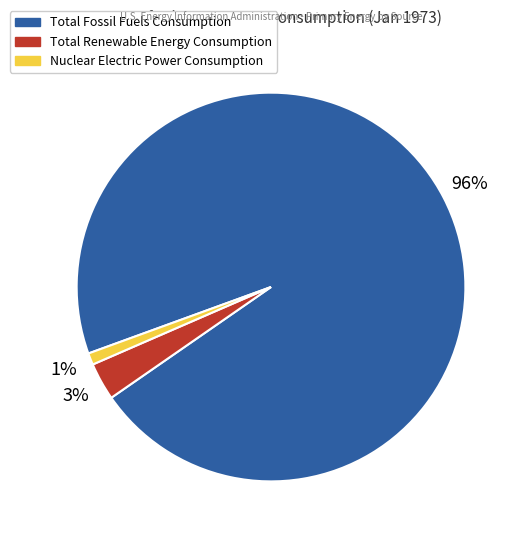

Is it true that Total Fossil Fuels Consumption is 96% of the pie?

True